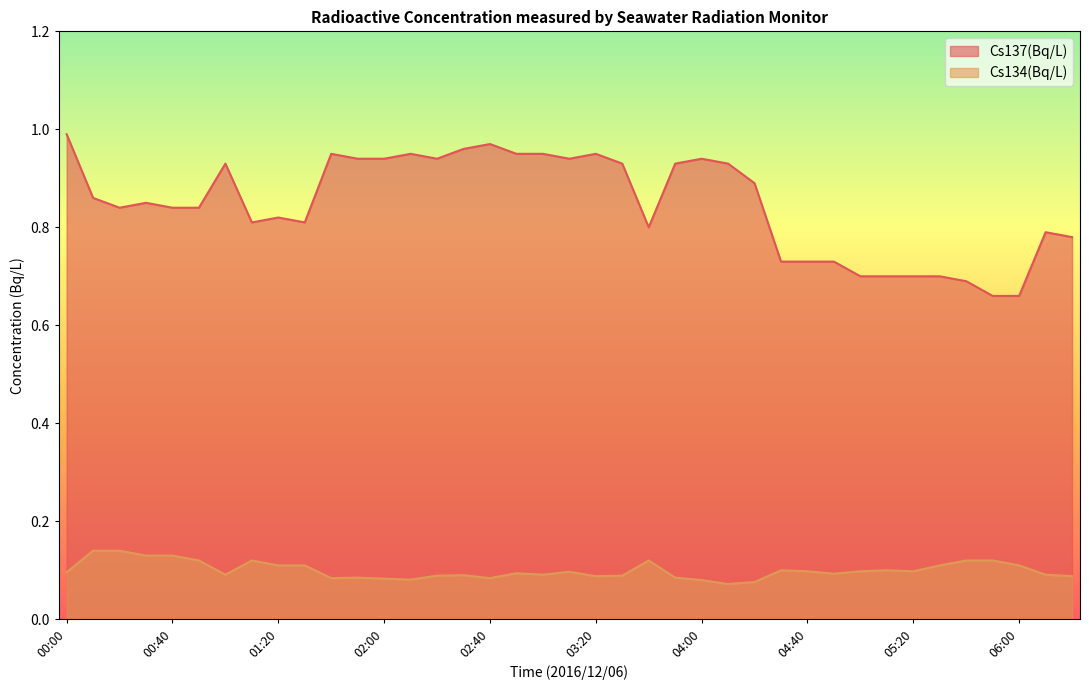

Which series has the widest spread of values?

Cs137(Bq/L)